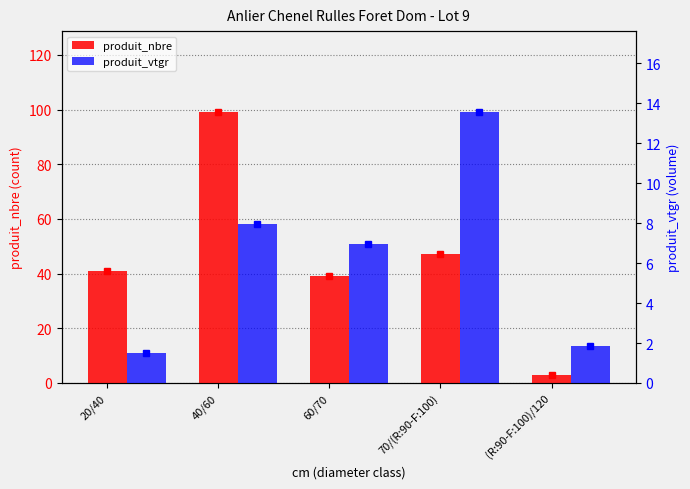

What are all the series names shown in the legend?

produit_nbre, produit_vtgr